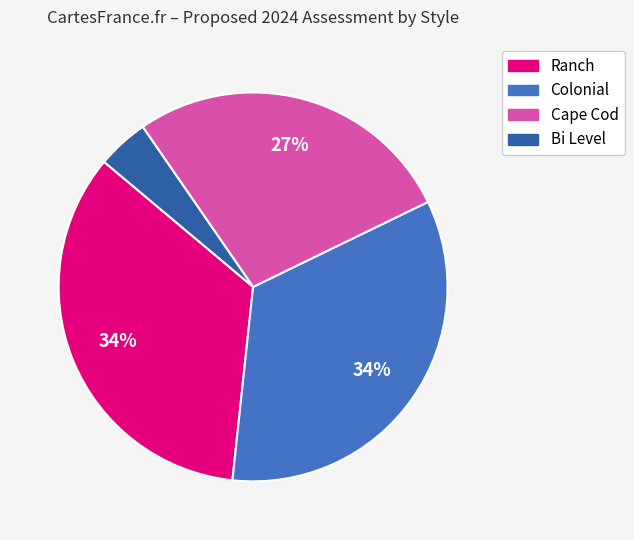

Does any single category account for the majority?

No